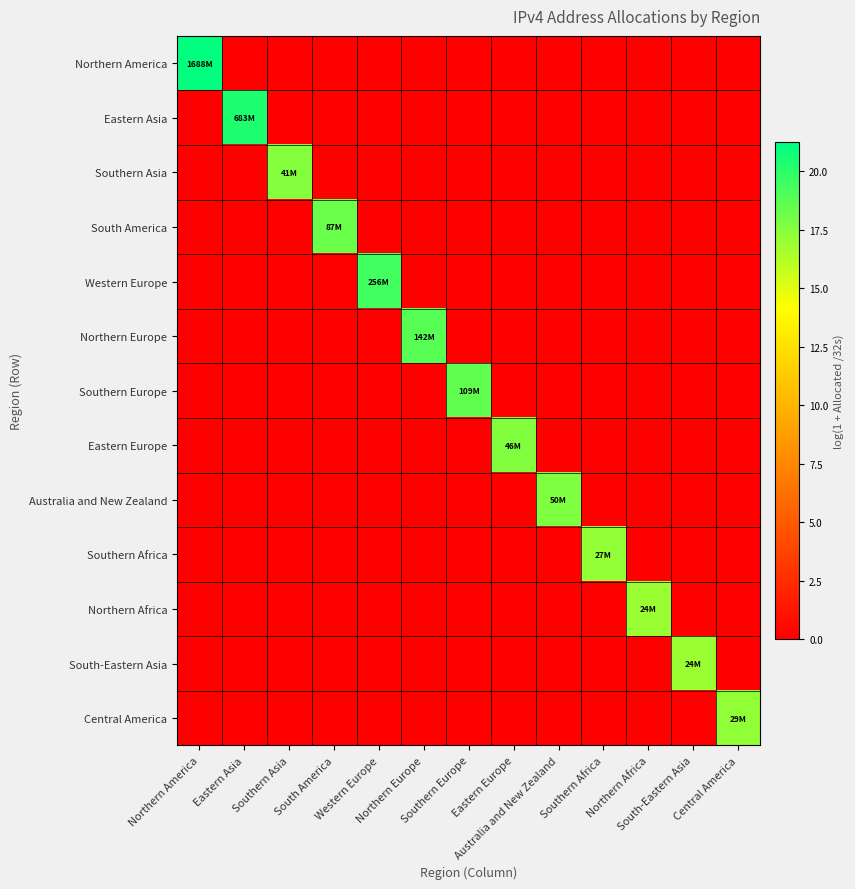

List the series in order of their peak value, lowest first.

South-Eastern Asia, Northern Africa, Southern Africa, Central America, Southern Asia, Eastern Europe, Australia and New Zealand, South America, Southern Europe, Northern Europe, Western Europe, Eastern Asia, Northern America